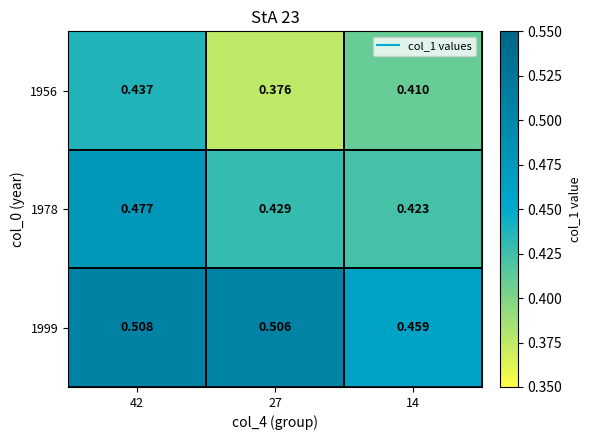

Which label corresponds to the smallest value in the chart?

27